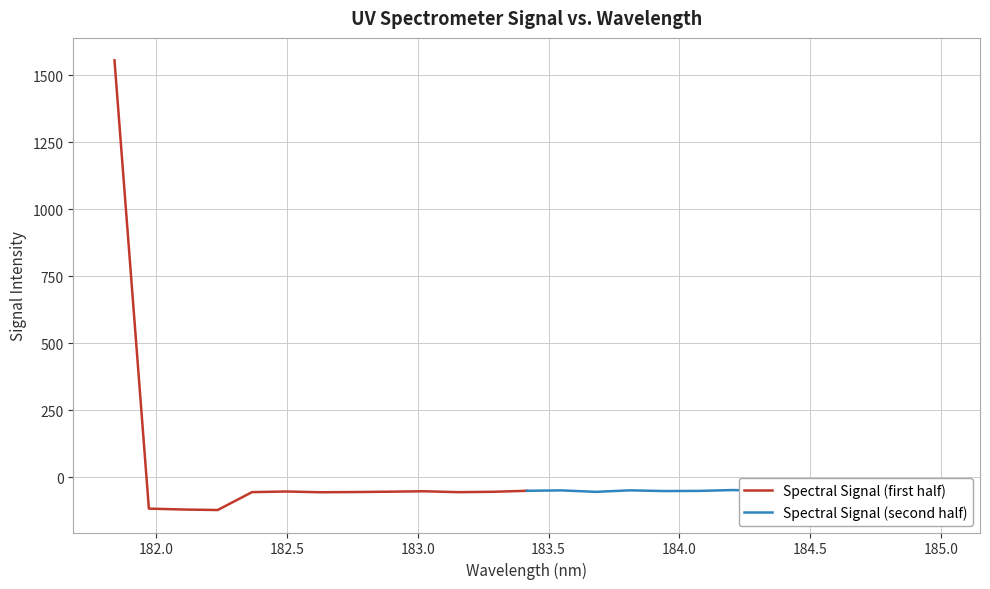

How many interior local peaks does the Spectral Signal (first half) series have?

2